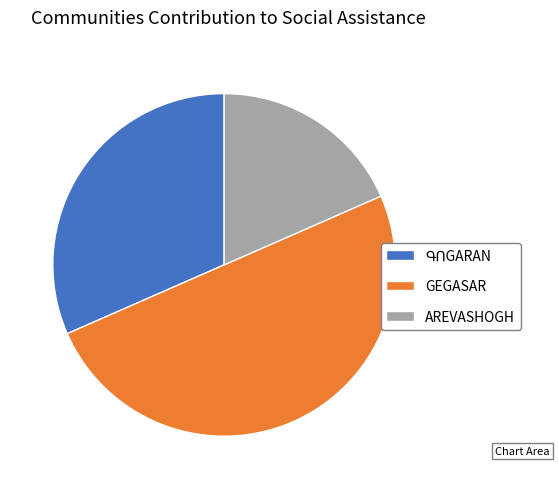

Is the sum of AREVASHOGH and GEGASAR greater than half?

Yes